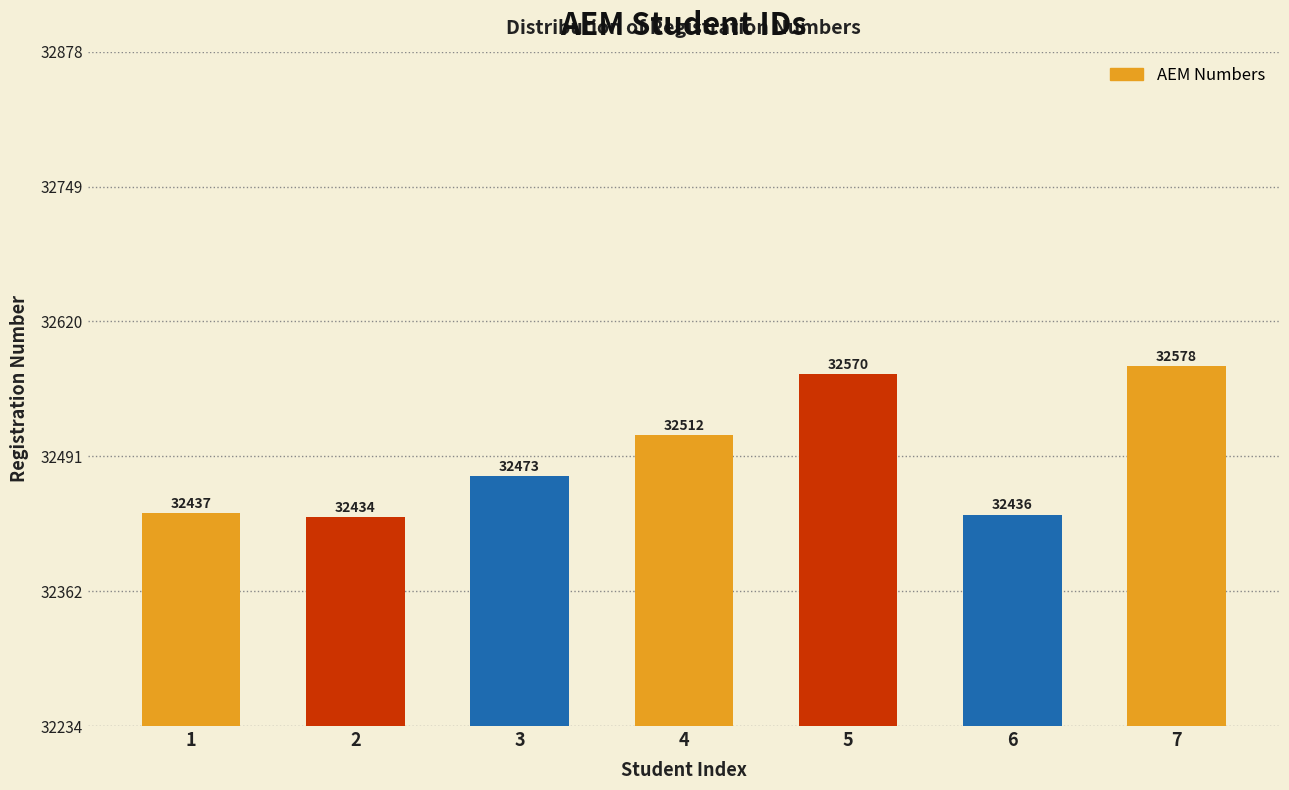

How many values are below 32473?

3